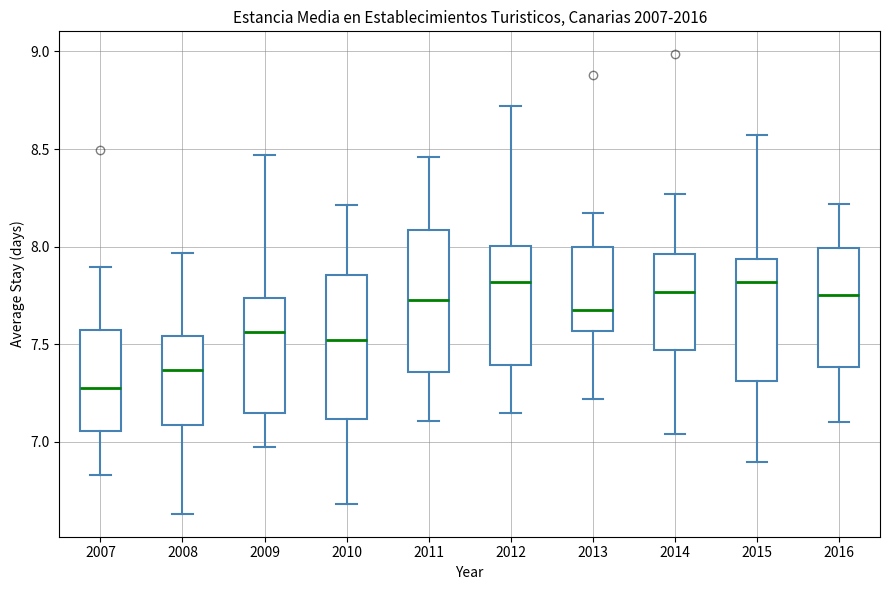

Reading left to right, transcribe this box plot: for each box, give where its median line is, the range the box spans, and where its two whiskers end, as read against the y-axis. The values are not printed on the chart, so give them approximately, as read against the axis.

2007: median 7.30, box 7.05 to 7.55, whiskers 6.85 to 7.90
2008: median 7.35, box 7.10 to 7.55, whiskers 6.65 to 7.95
2009: median 7.55, box 7.15 to 7.75, whiskers 6.95 to 8.45
2010: median 7.50, box 7.10 to 7.85, whiskers 6.70 to 8.20
2011: median 7.75, box 7.35 to 8.10, whiskers 7.10 to 8.45
2012: median 7.80, box 7.40 to 8.00, whiskers 7.15 to 8.70
2013: median 7.70, box 7.55 to 8.00, whiskers 7.20 to 8.15
2014: median 7.75, box 7.45 to 7.95, whiskers 7.05 to 8.25
2015: median 7.80, box 7.30 to 7.95, whiskers 6.90 to 8.55
2016: median 7.75, box 7.40 to 8.00, whiskers 7.10 to 8.20